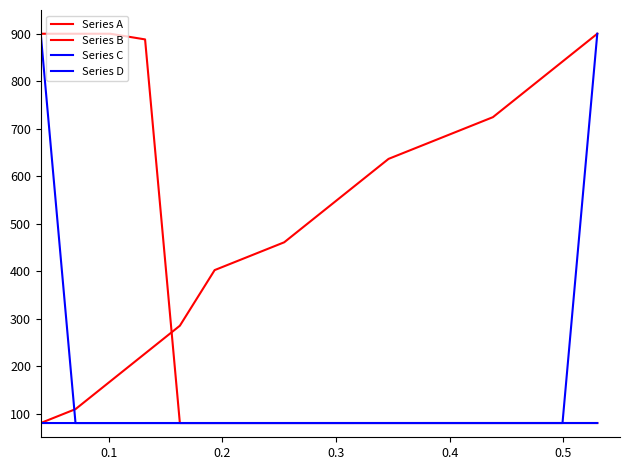

Which series has the largest range (max minus min)?

Series A